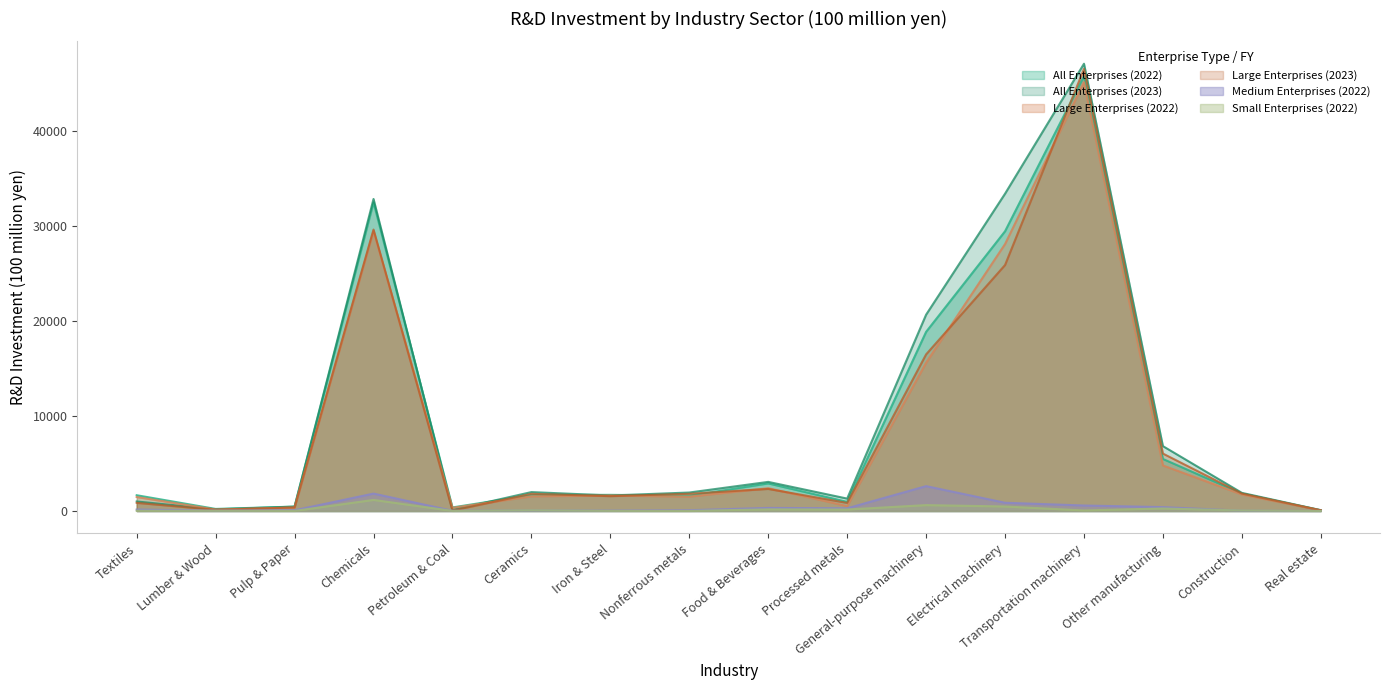

How many lines are shown in the chart?

6